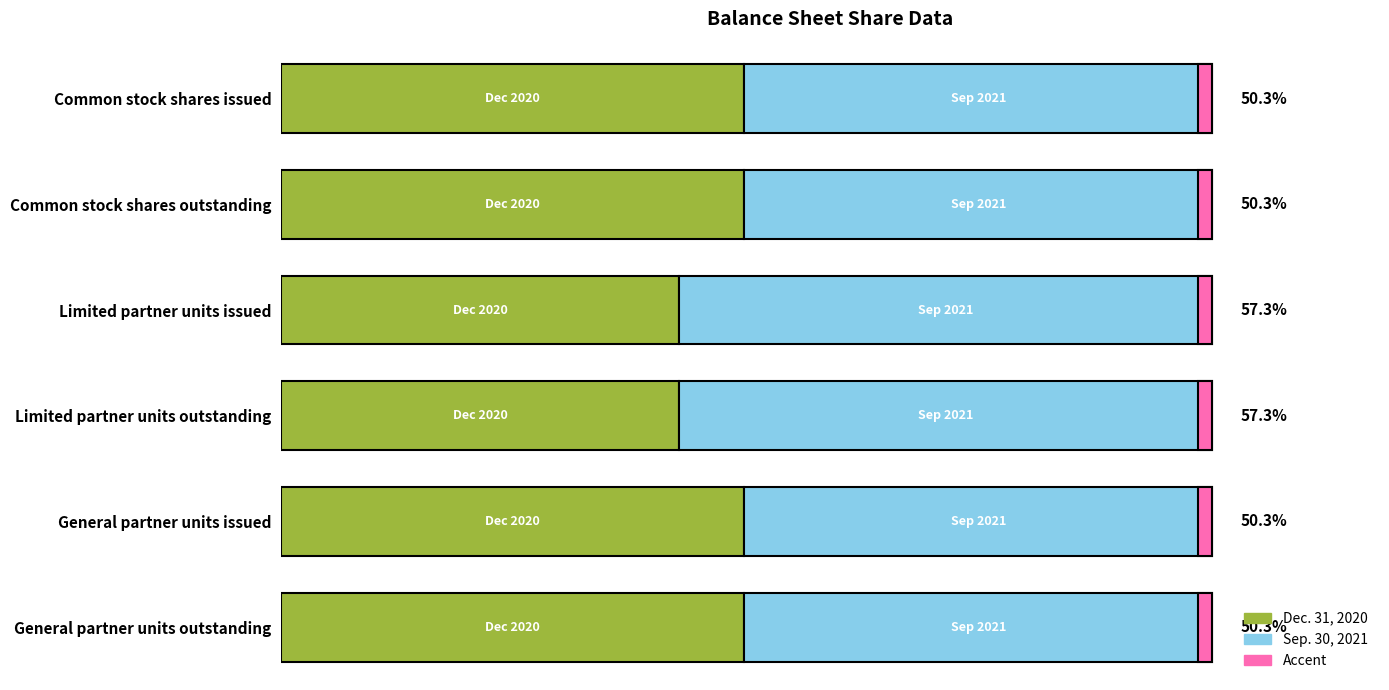

What position from the left is Limited partner units outstanding?

4